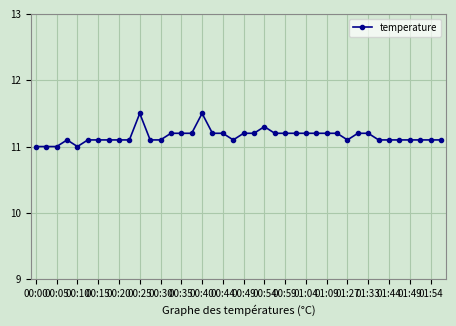

What is the minimum value shown in the chart?

11.0